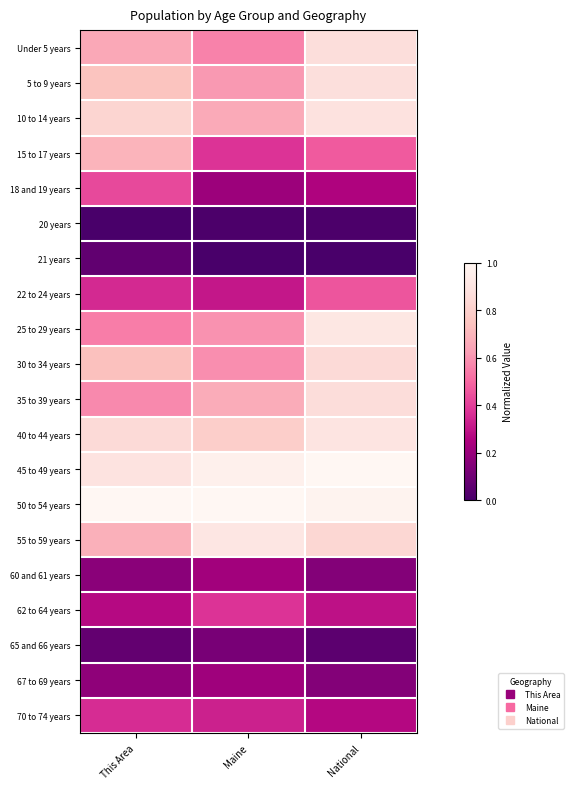

Count the number of categories in the chart.

3